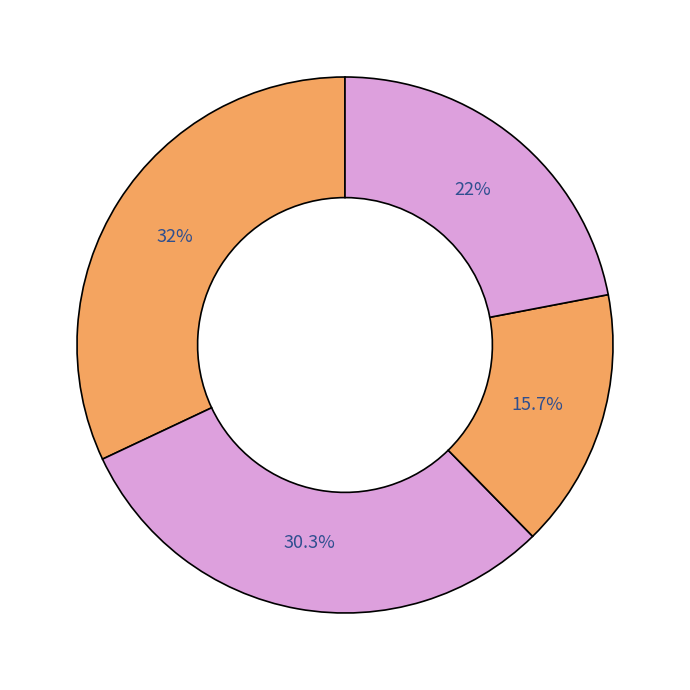

How many segments does this pie chart have?

4